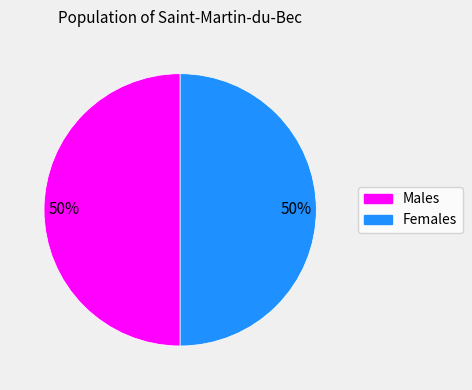

To the nearest percent, what is the combined percentage of Females and Males?

100%